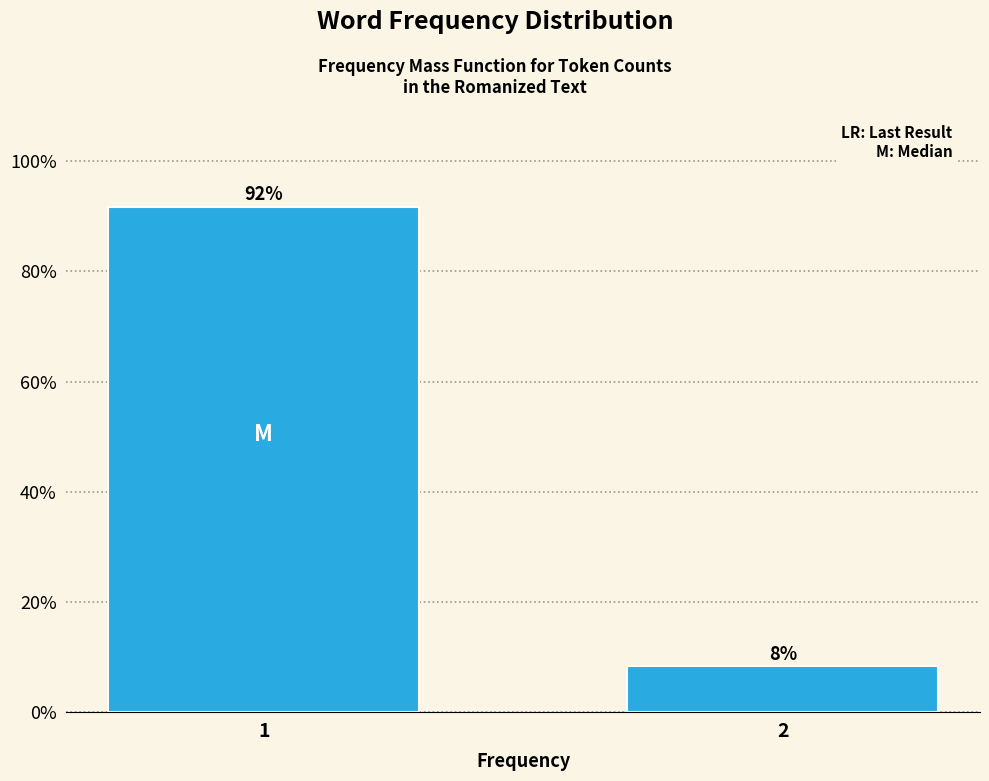

What is the value of the 2nd bar from the left?

8.3